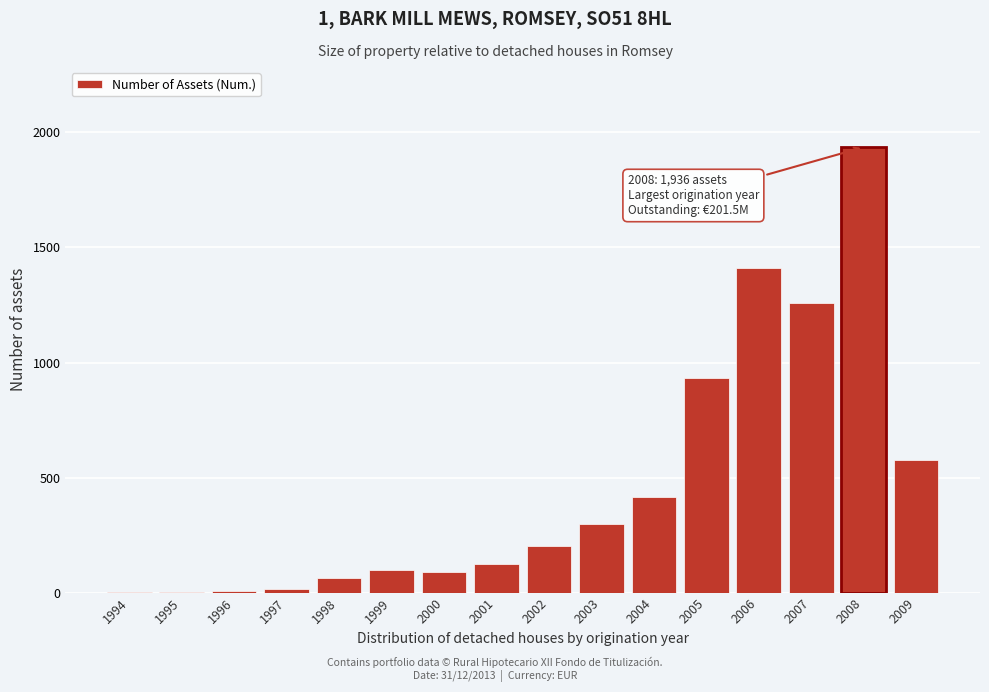

Which has a higher value, 2008 or 1998?

2008